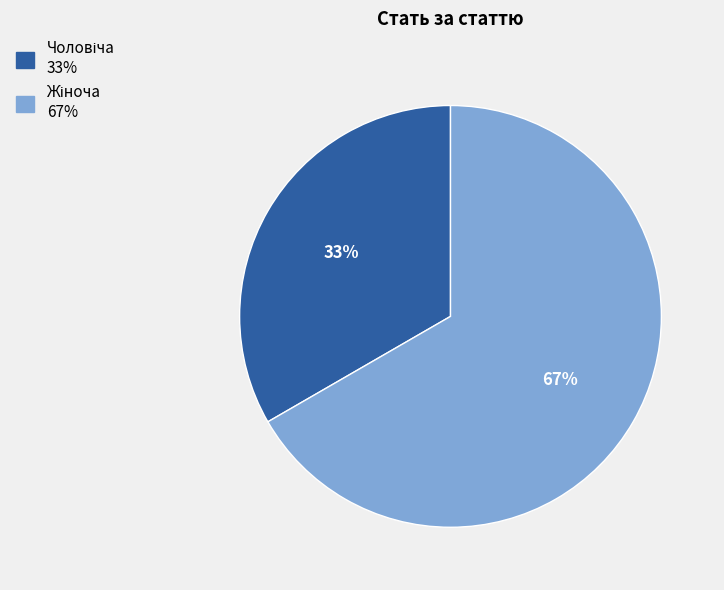

To the nearest percent, what is the average slice percentage?

50%